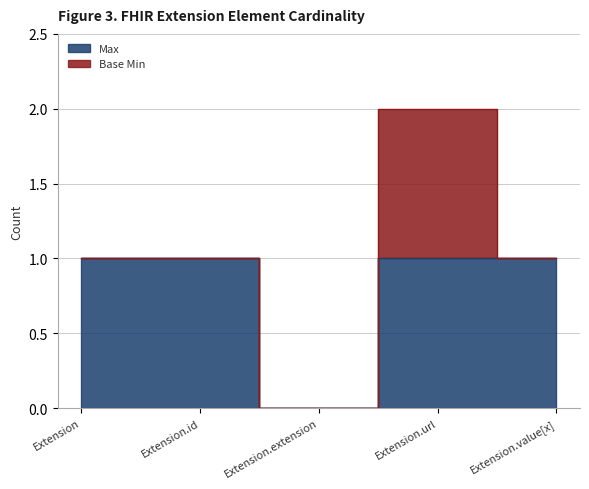

Reading left to right, extract all data points from this chart.

Extension=1	Extension.id=1	Extension.extension=0	Extension.url=1	Extension.value[x]=1